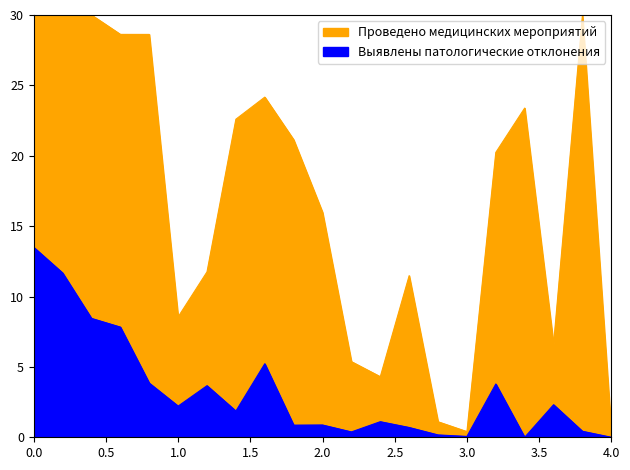

What is the greatest value displayed?

30.0